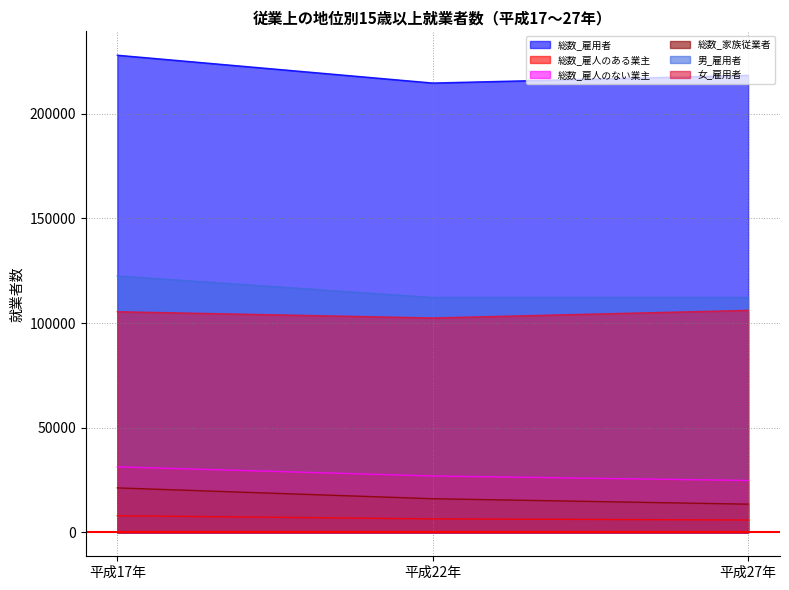

What is the total value across all series at 平成17年?

516515